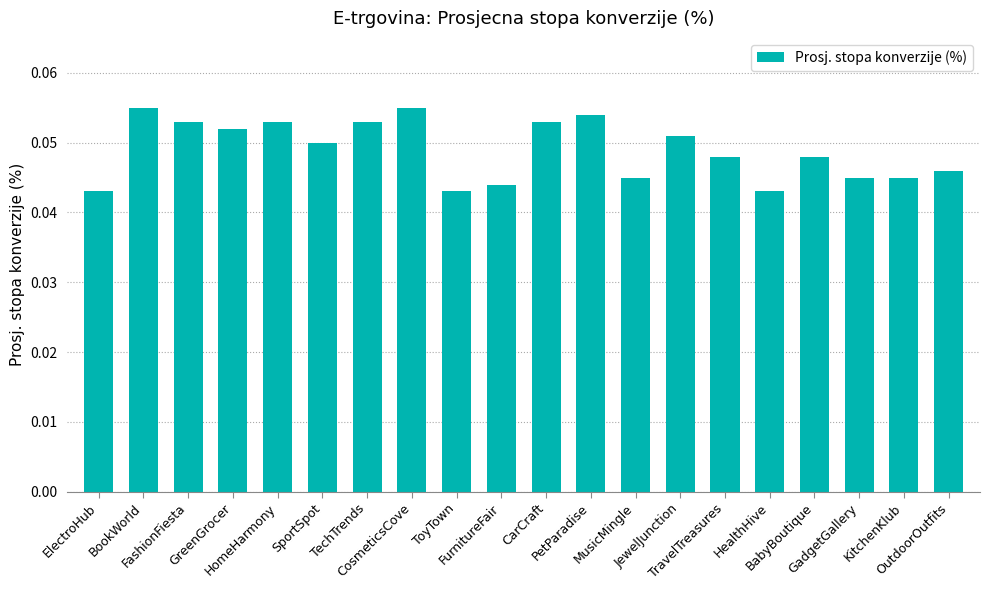

What is the label of the 13th bar from the left?

MusicMingle